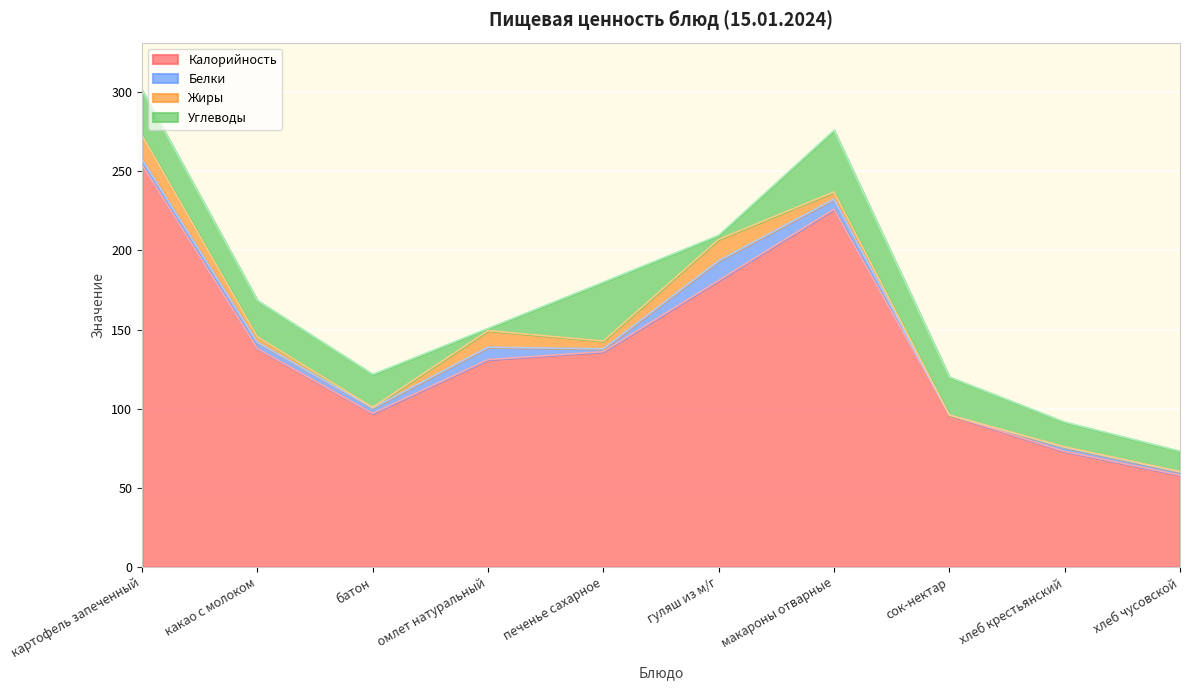

Reading left to right, what are all the values shown in this chart?

Калорийность: картофель запеченный=254.0	какао с молоком=138.0	батон=97.0	омлет натуральный=131.0	печенье сахарное=136.0	гуляш из м/г=181.0	макароны отварные=226.0	сок-нектар=96.0	хлеб крестьянский=73.0	хлеб чусовской=58.0
Белки: картофель запеченный=3.5	какао с молоком=3.9	батон=3.4	омлет натуральный=7.8	печенье сахарное=1.8	гуляш из м/г=12.4	макароны отварные=6.4	сок-нектар=0.0	хлеб крестьянский=2.5	хлеб чусовской=2.0
Жиры: картофель запеченный=15.1	какао с молоком=3.5	батон=0.5	омлет натуральный=10.5	печенье сахарное=4.9	гуляш из м/г=13.5	макароны отварные=4.6	сок-нектар=0.0	хлеб крестьянский=0.4	хлеб чусовской=0.3
Углеводы: картофель запеченный=28.4	какао с молоком=22.9	батон=20.8	омлет натуральный=1.4	печенье сахарное=37.2	гуляш из м/г=2.6	макароны отварные=38.9	сок-нектар=24.0	хлеб крестьянский=15.6	хлеб чусовской=12.8